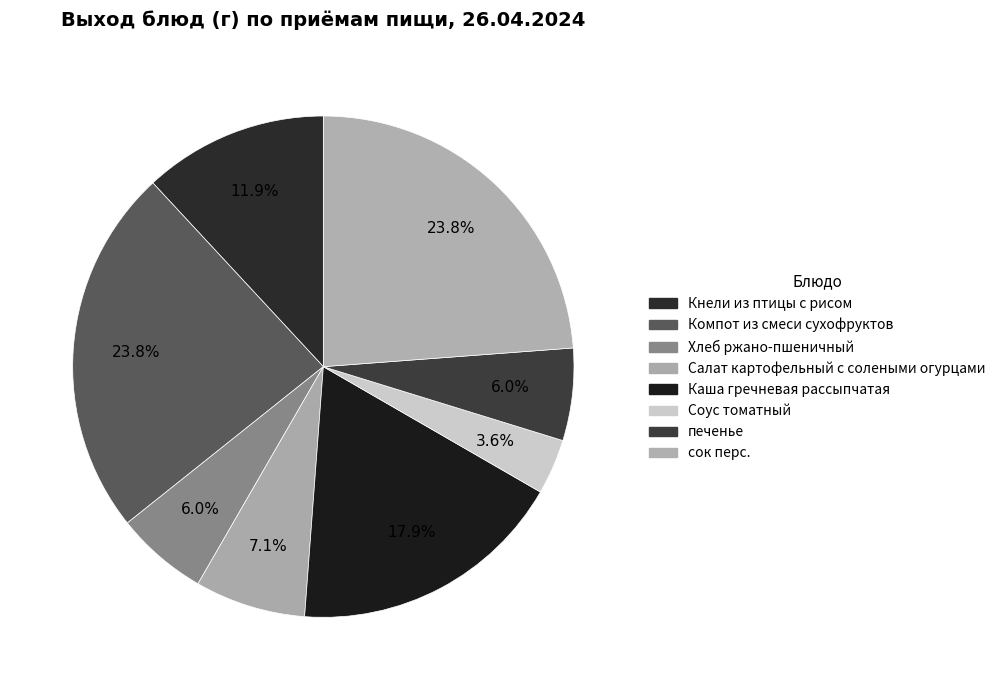

What percentage is the сок перс. slice, to the nearest percent?

24%